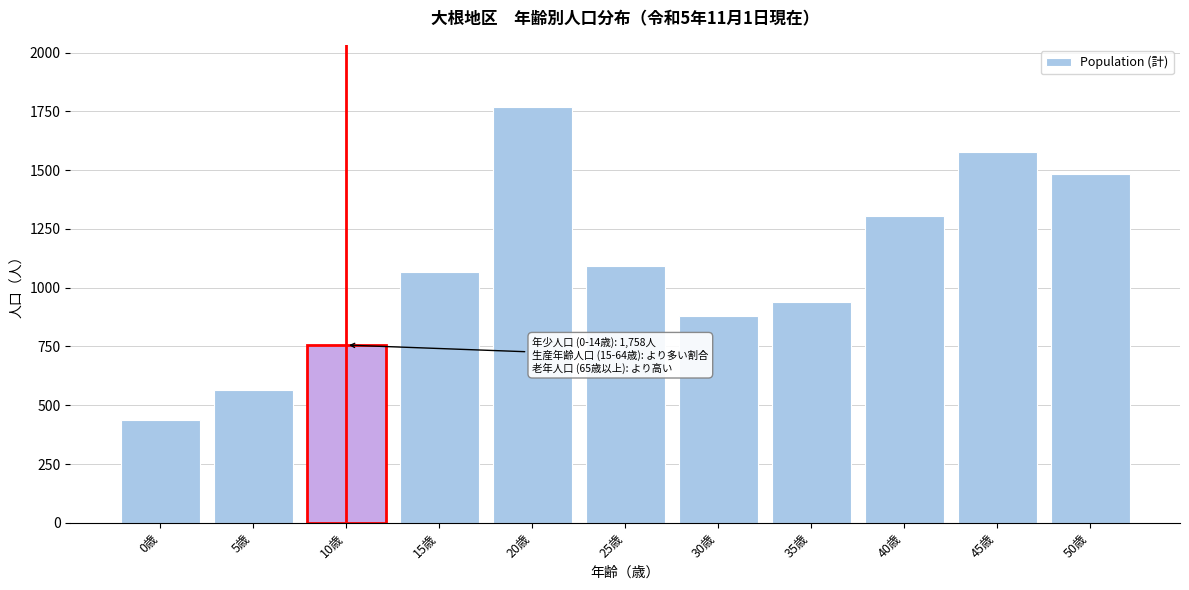

Reading left to right, what are all the values shown in this chart?

0歳=437	5歳=565	10歳=756	15歳=1067	20歳=1768	25歳=1091	30歳=880	35歳=941	40歳=1307	45歳=1578	50歳=1484